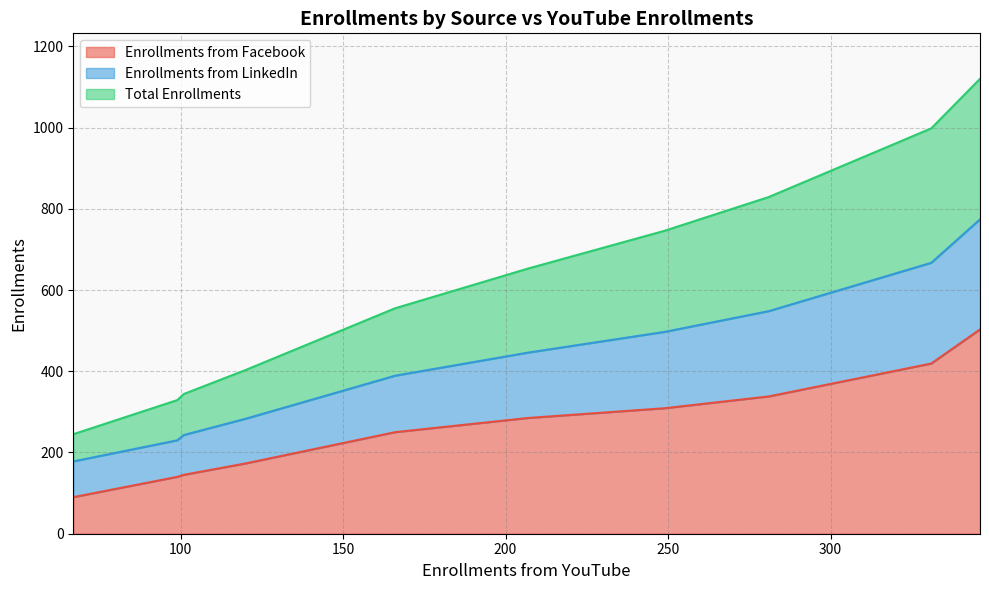

How many lines are shown in the chart?

3